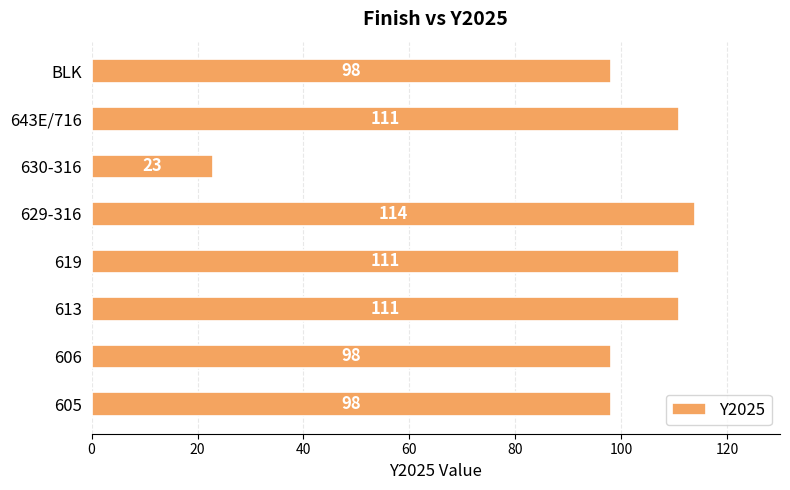

Which category has the lowest value across all series?

630-316